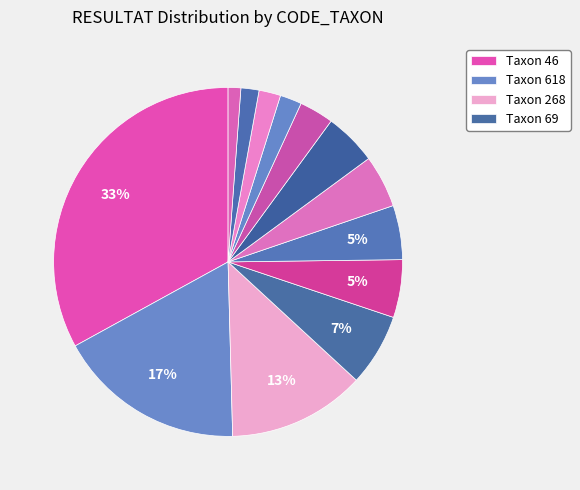

How many slices are in this pie chart?

13